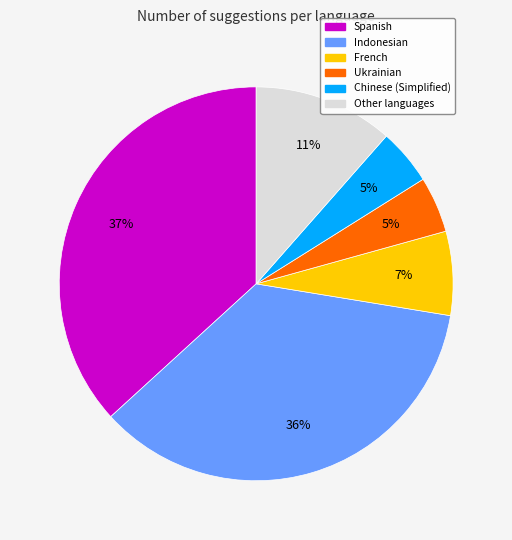

Is there a majority slice in this chart?

No